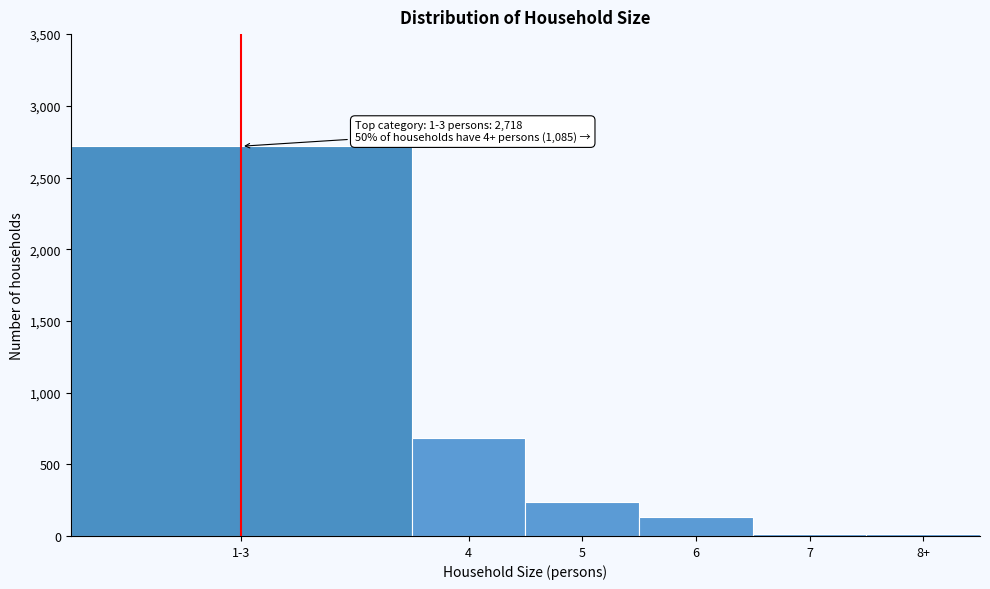

The value at 4 is 198. True or false?

False